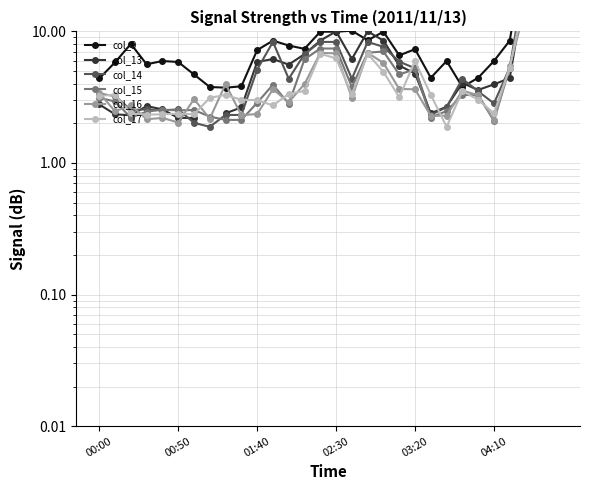

What is the spread (max minus min) of values at 9?

1.7